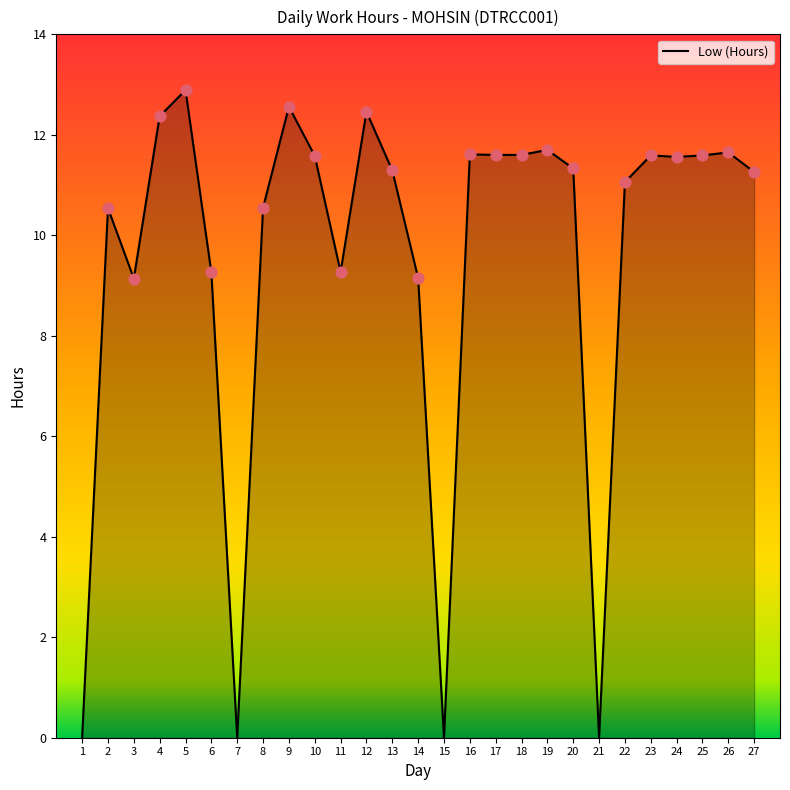

Which has a higher value, 17 or 20?

17